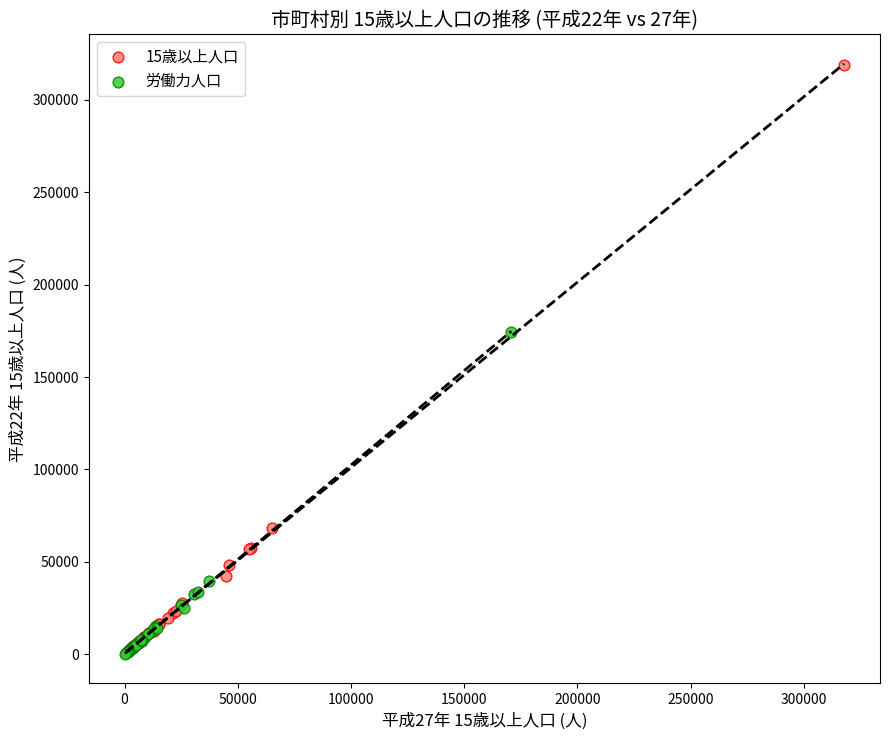

What are all the series names shown in the legend?

15歳以上人口, 労働力人口